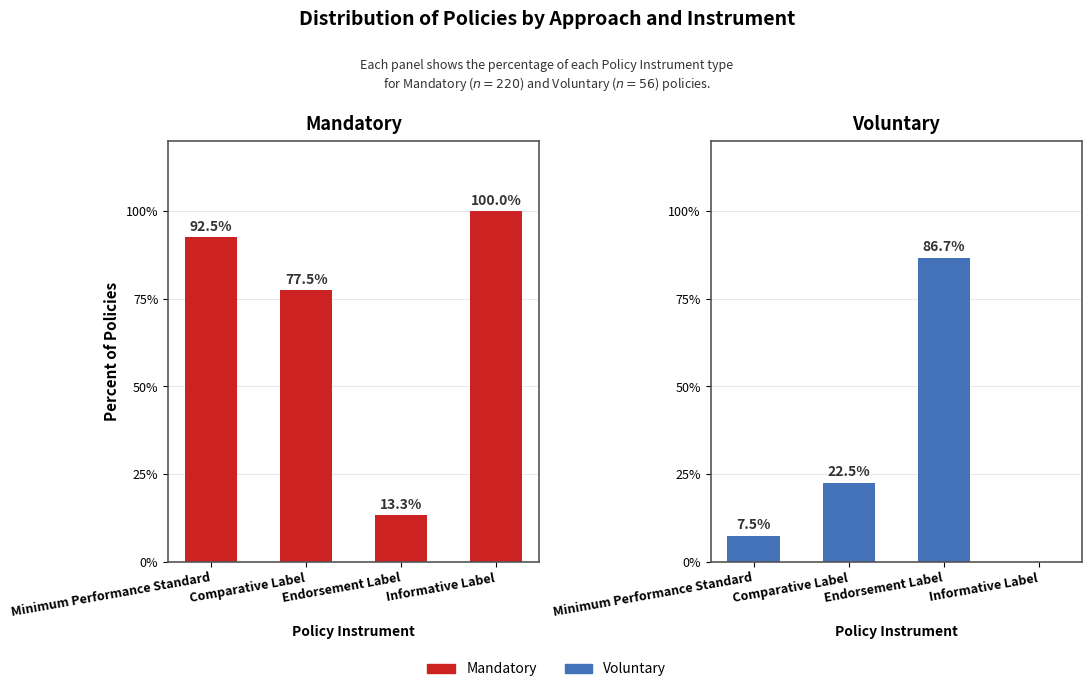

List the labels in order of Mandatory value, largest first.

Informative Label, Minimum Performance Standard, Comparative Label, Endorsement Label